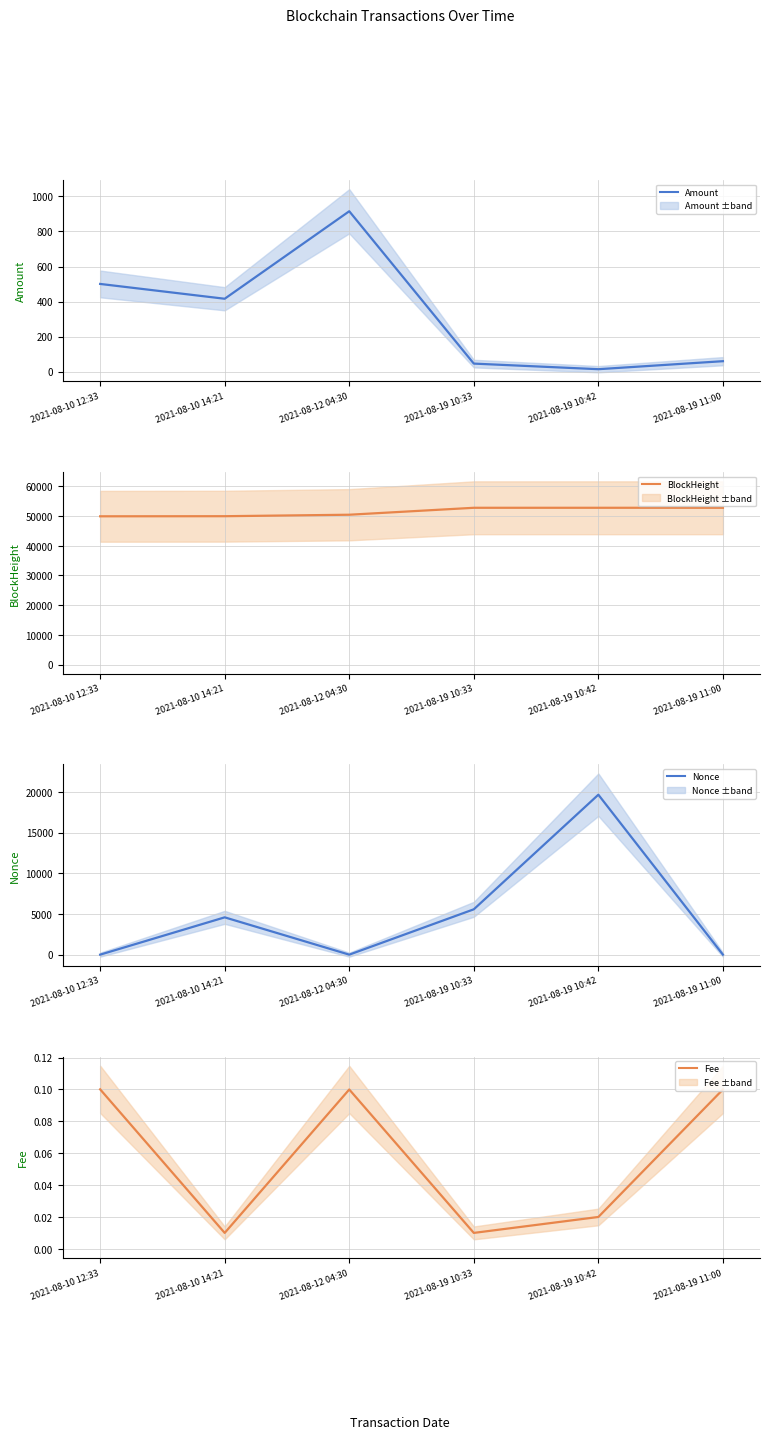

Rank the series by their maximum value, from highest to lowest.

BlockHeight, Nonce, Amount, Fee